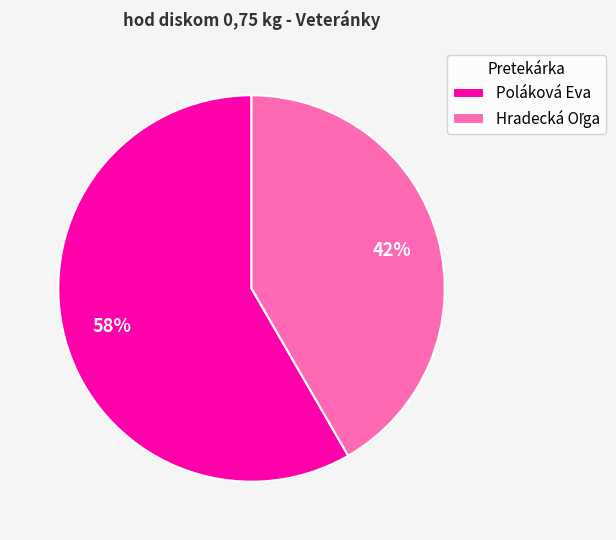

To the nearest percent, what is the average slice percentage?

50%